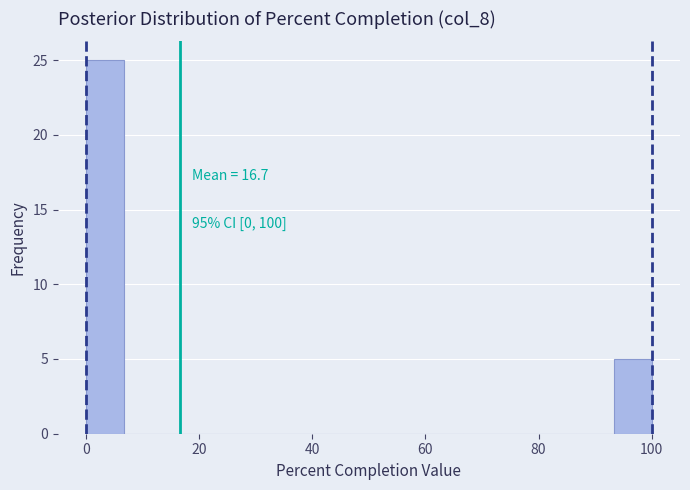

Around what value on the x-axis is the tallest bar? Give the approximate position of its centre, as read against the axis.

4